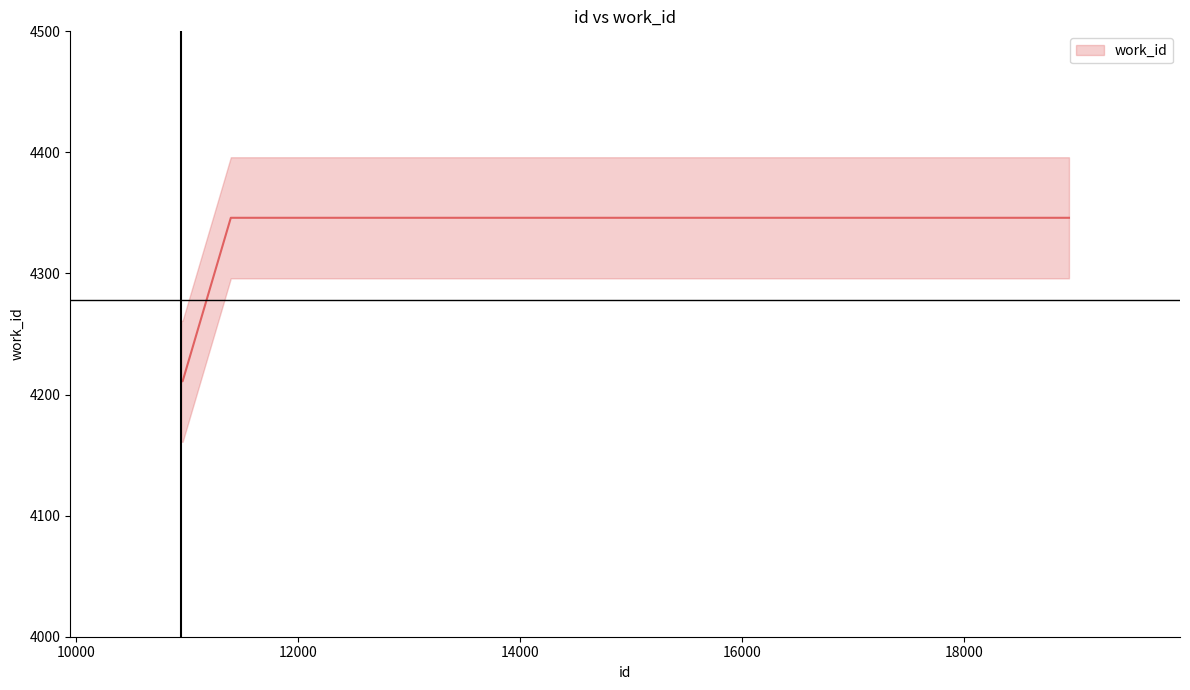

What is the average value?

4278